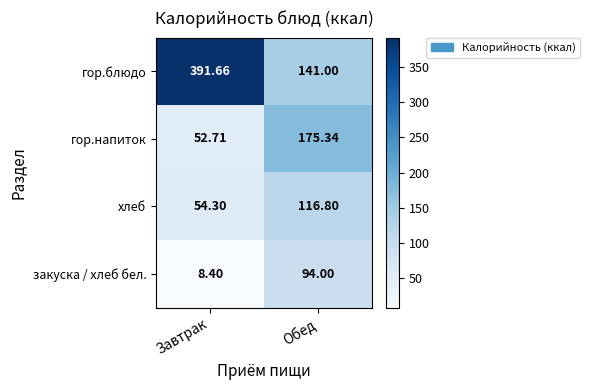

At Завтрак, list the series in order from smallest to largest.

закуска / хлеб бел., гор.напиток, хлеб, гор.блюдо